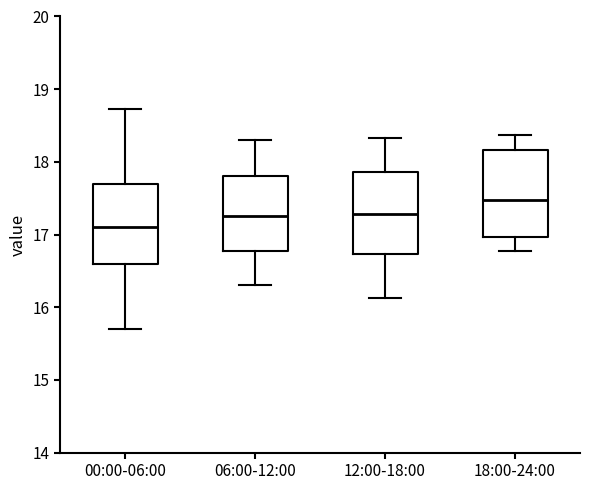

Which box's median line is the lowest?

00:00-06:00